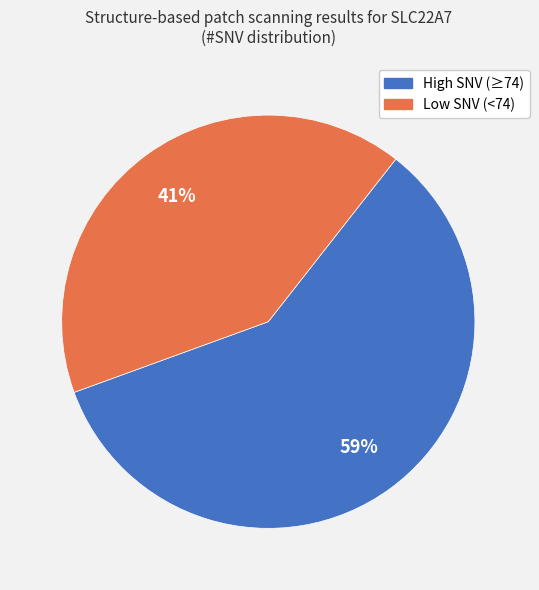

True or false: Low SNV (<74) accounts for 30% of the total.

False